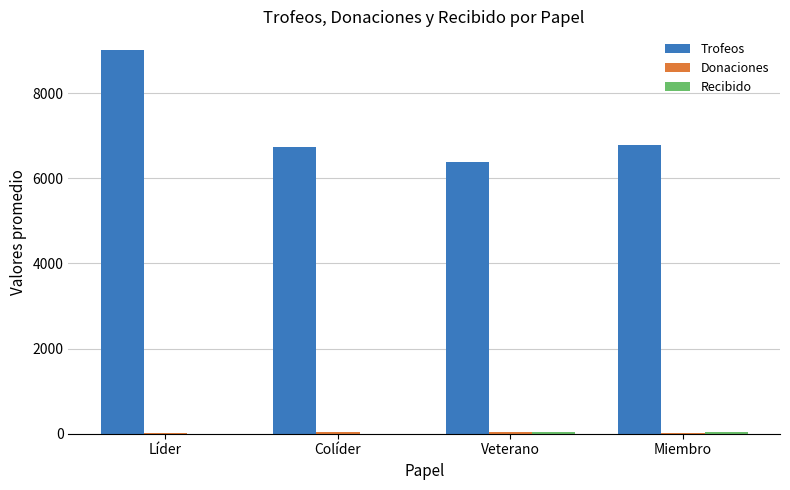

What is the maximum value for Trofeos?

9000